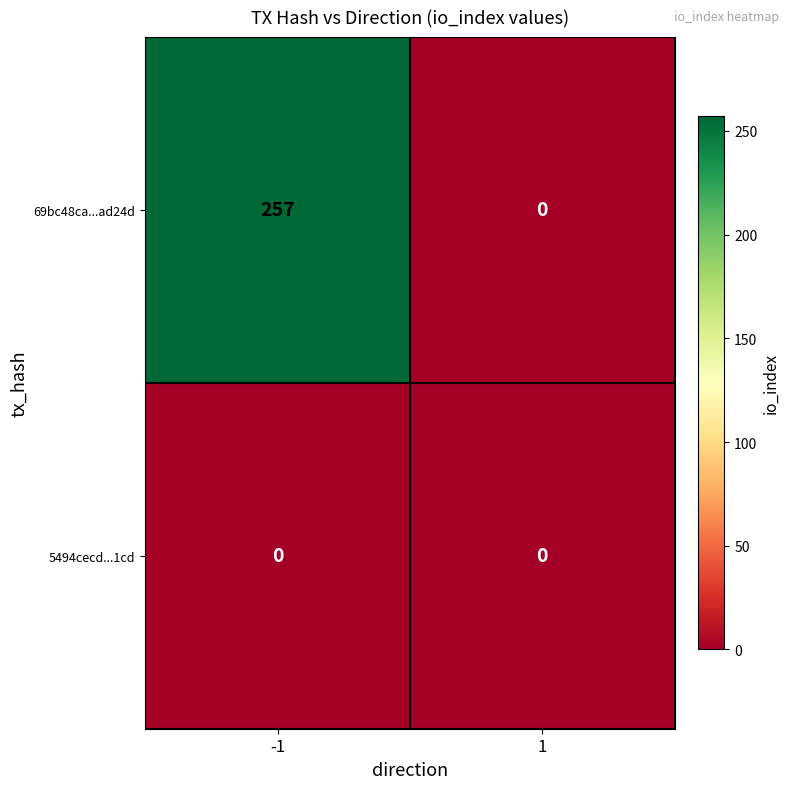

The 69bc48ca...ad24d series shows 0 at 1. True or false?

True